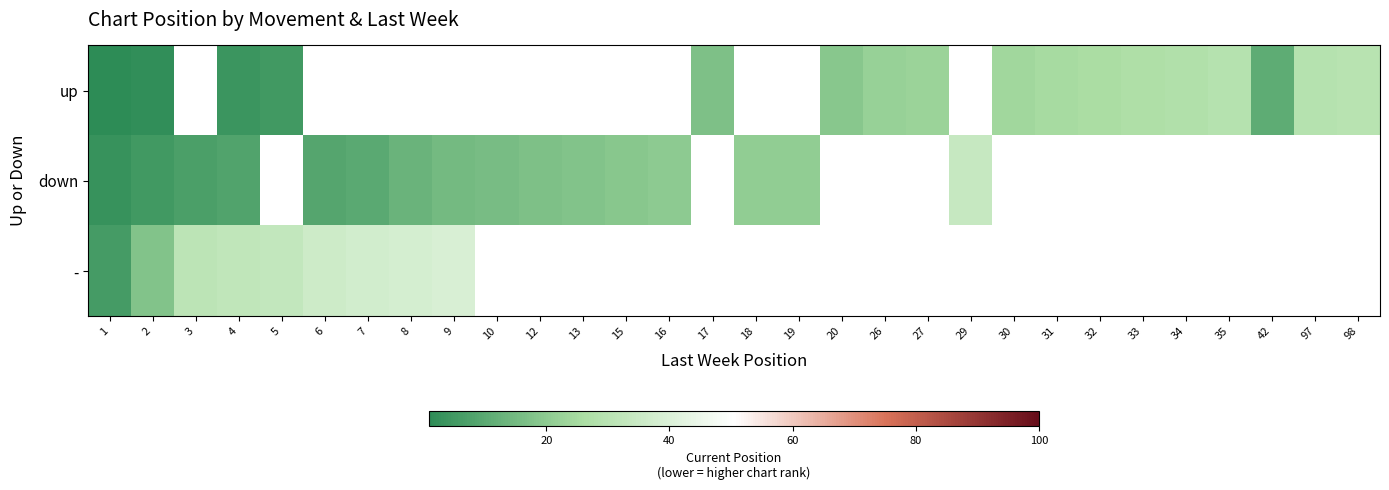

What is the spread (max minus min) of values at 1?

5.0